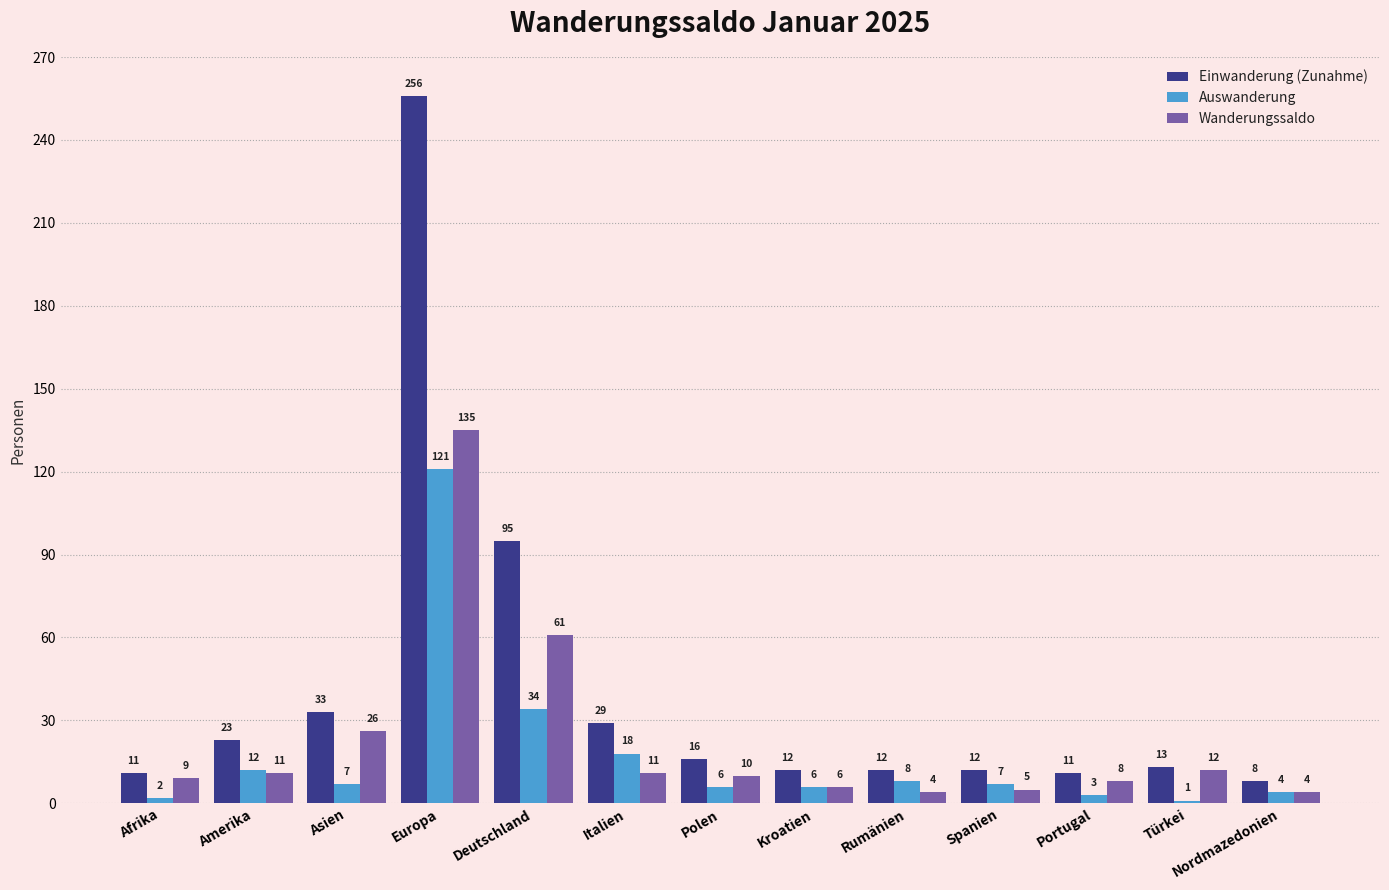

How many data points does each series have?

13